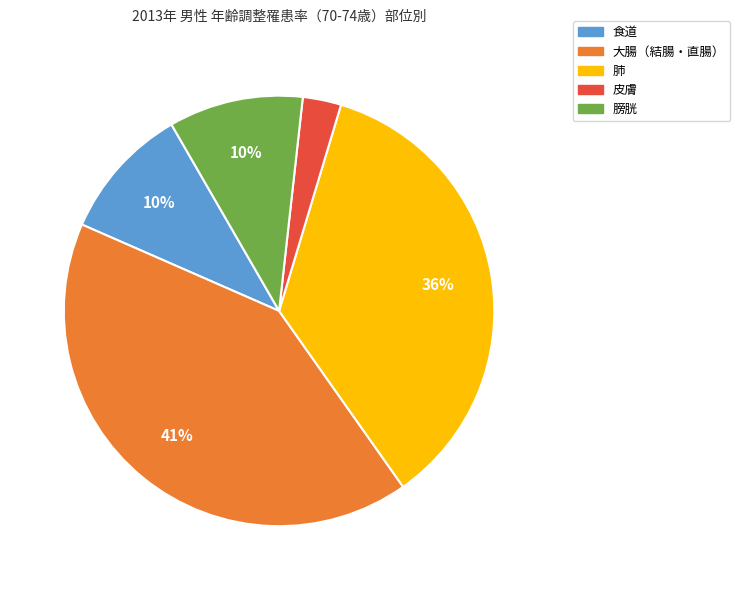

True or false: 大腸（結腸・直腸） accounts for 52% of the total.

False